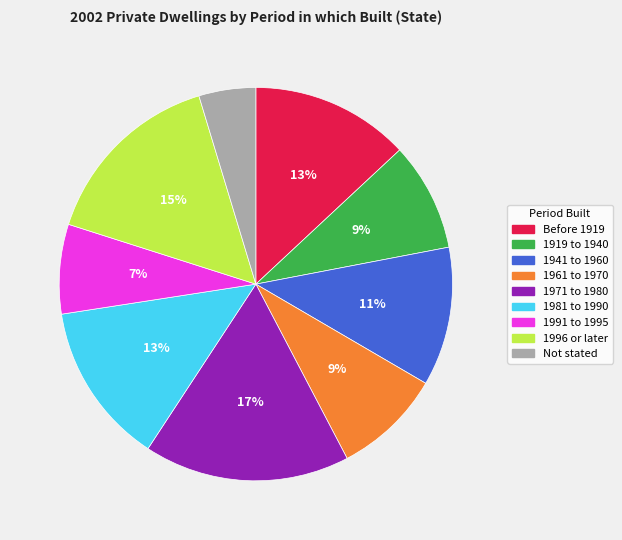

Does 1941 to 1960 represent more than half of the total?

No